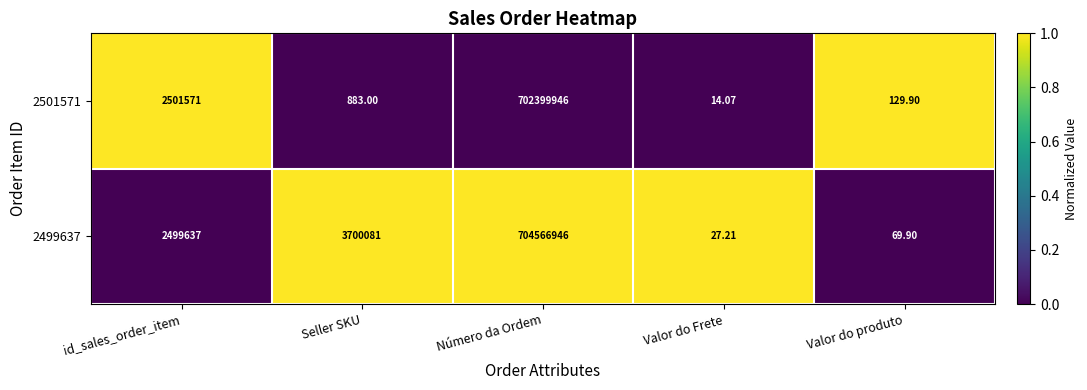

Rank the series by their maximum value, from lowest to highest.

2501571, 2499637